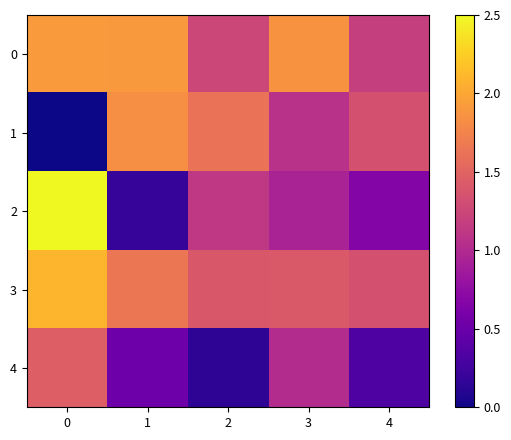

Reading left to right, list all the values displayed in this chart.

0: 0=1.9	1=1.9	2=1.3	3=1.9	4=1.2
1: 0=0.0	1=1.8	2=1.6	3=1.1	4=1.3
2: 0=2.5	1=0.2	2=1.1	3=0.9	4=0.7
3: 0=2.1	1=1.6	2=1.4	3=1.4	4=1.3
4: 0=1.5	1=0.5	2=0.1	3=1.0	4=0.3